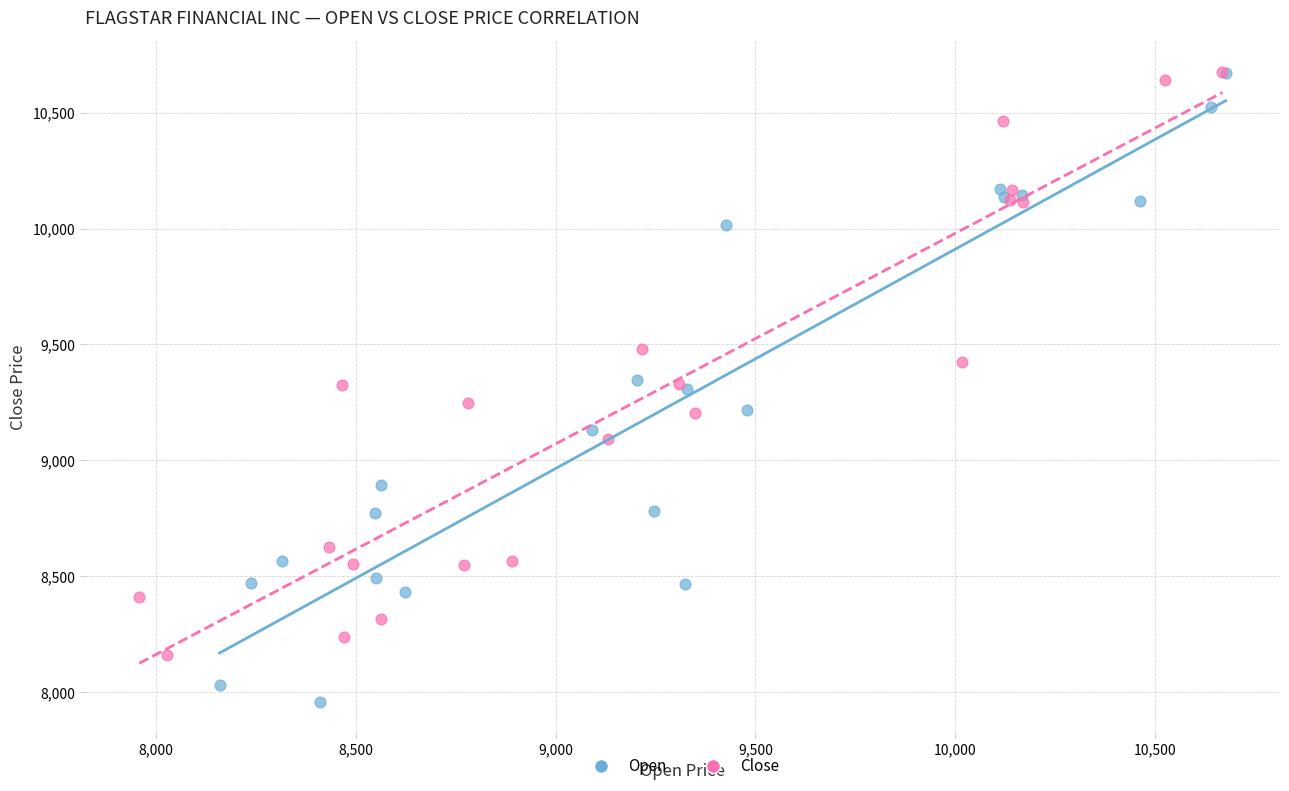

Which series reaches the minimum Y coordinate?

Open